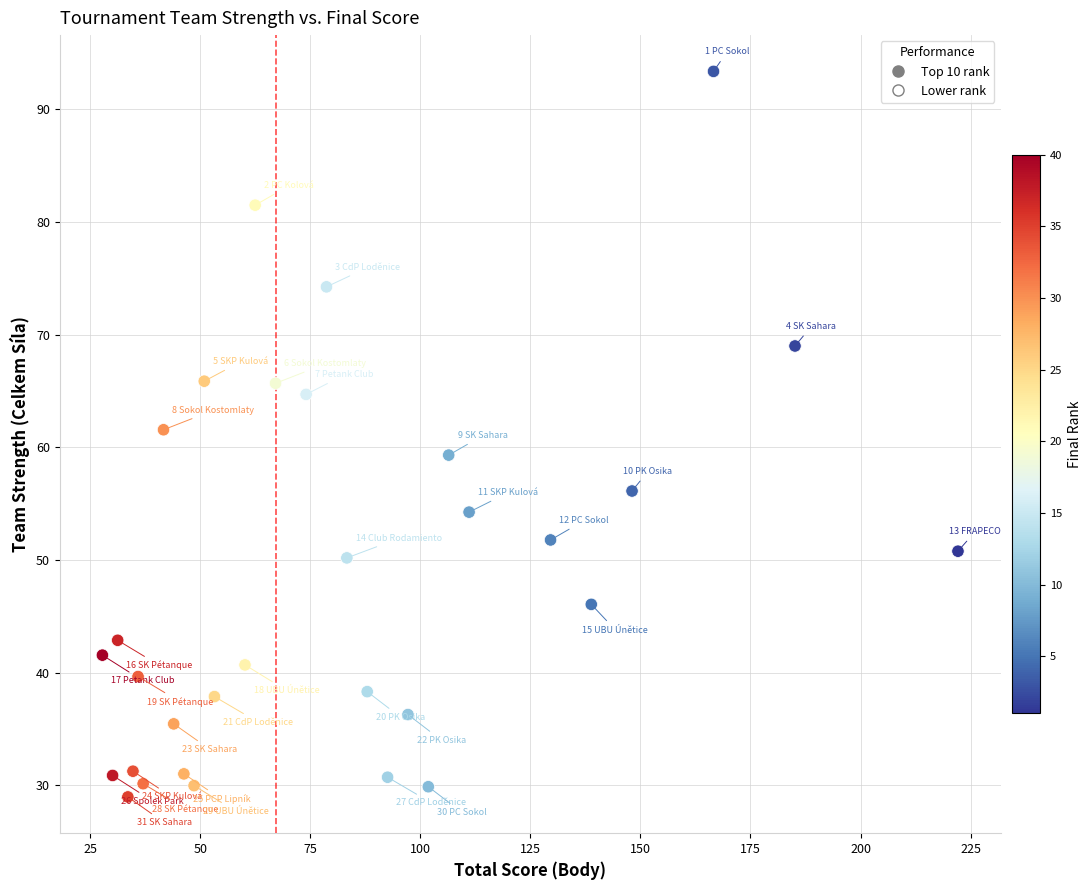

What is the range of X values (max minus min)?

194.4